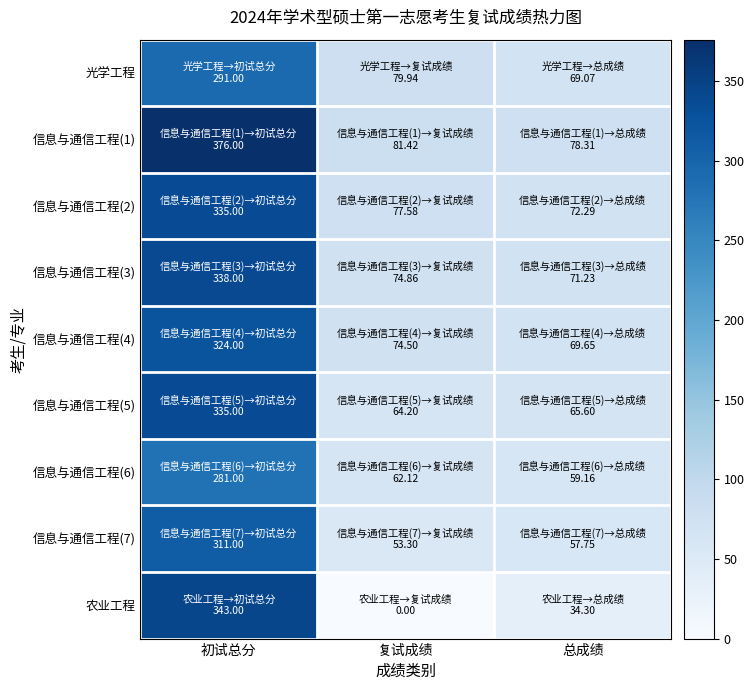

At 初试总分, list the series in order from largest to smallest.

信息与通信工程(1), 农业工程, 信息与通信工程(3), 信息与通信工程(2), 信息与通信工程(5), 信息与通信工程(4), 信息与通信工程(7), 光学工程, 信息与通信工程(6)